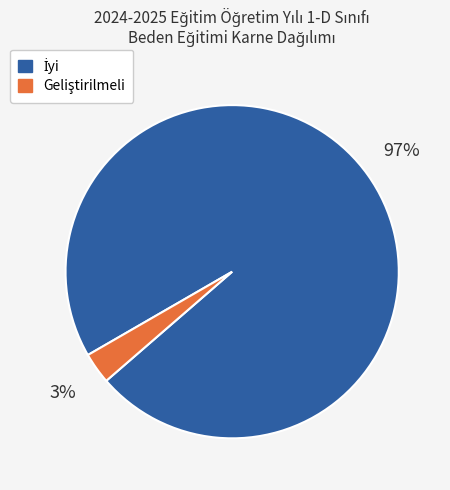

Does any single category account for the majority?

Yes